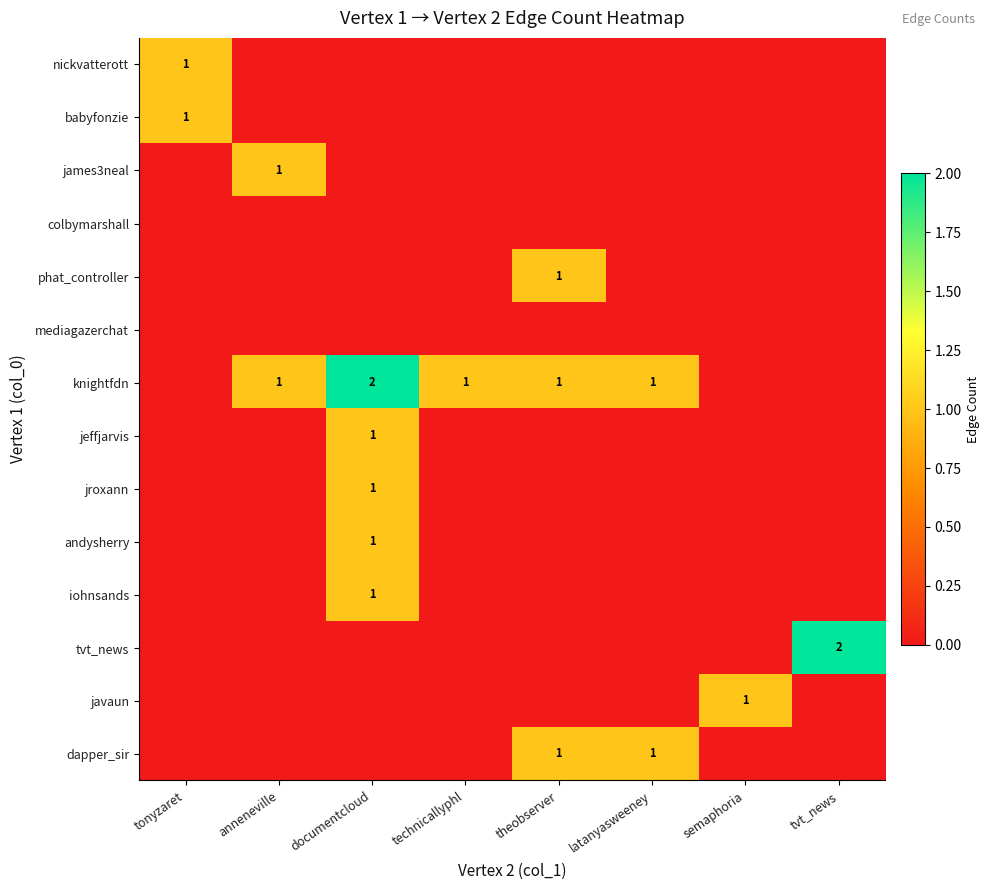

The james3neal series shows 1 at anneneville. True or false?

True